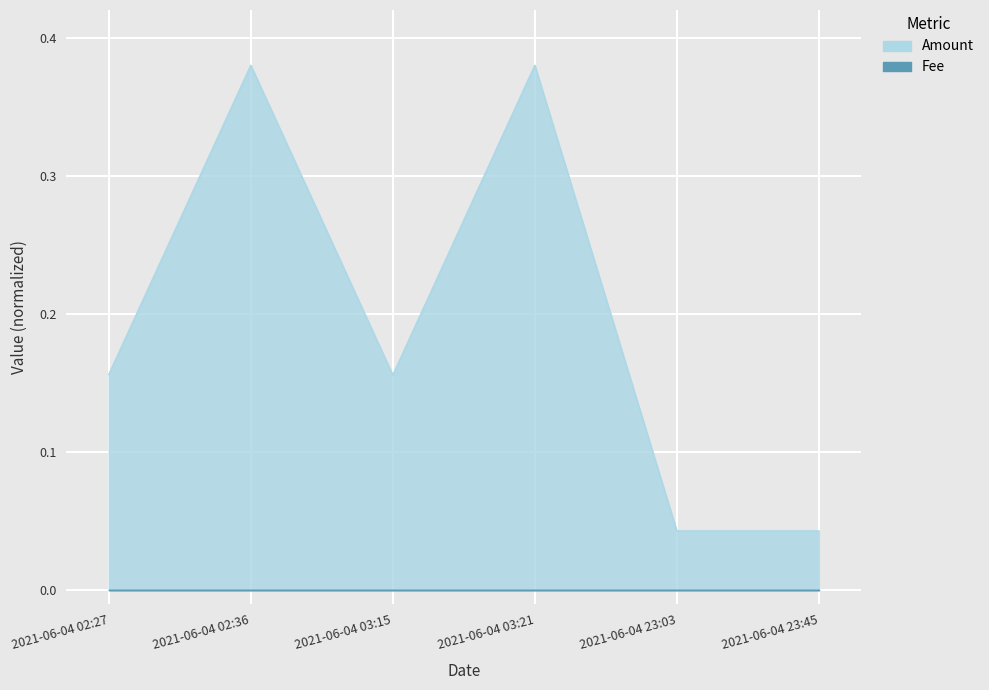

Reading left to right, list all the values displayed in this chart.

0.2	0.4	0.2	0.4	0.0	0.0